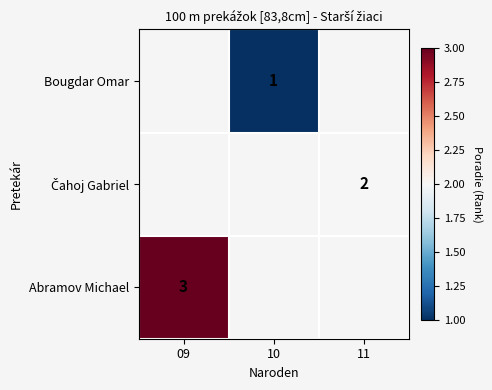

True or false: Bougdar Omar has a value of 1 at 10.

True